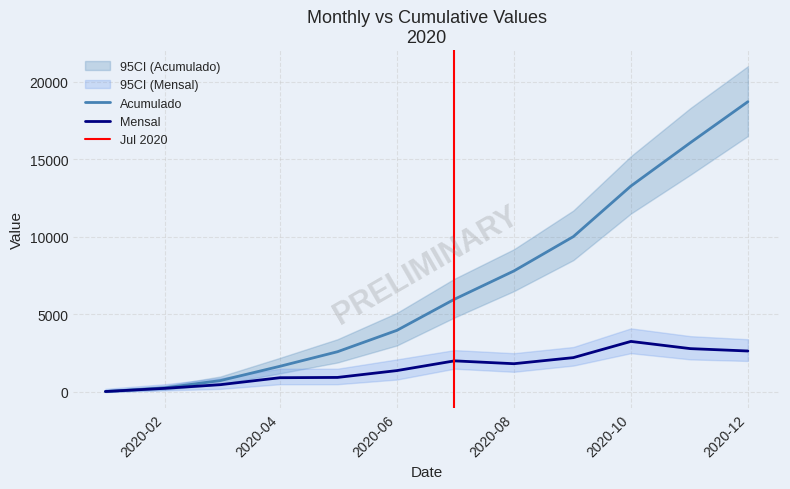

What is the highest value of the Mensal series?

3259.1